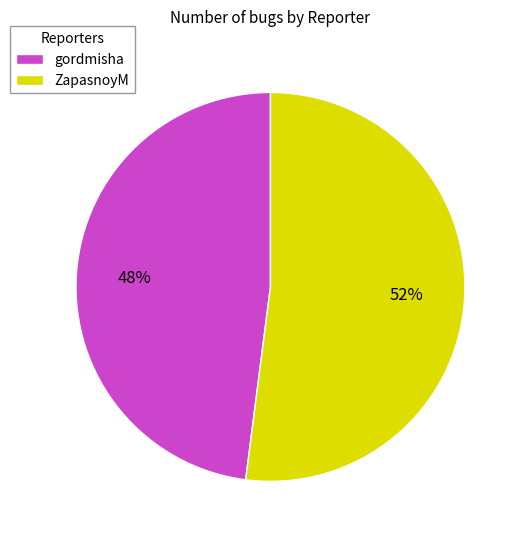

Which has a higher value, ZapasnoyM or gordmisha?

ZapasnoyM